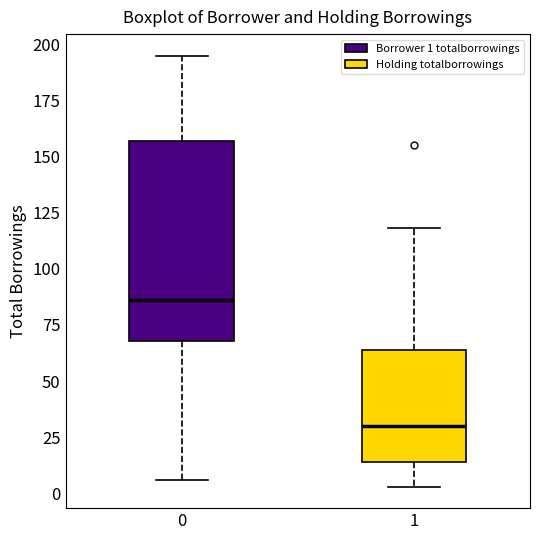

Comparing the boxes themselves (not the whiskers), which one is the tallest?

0